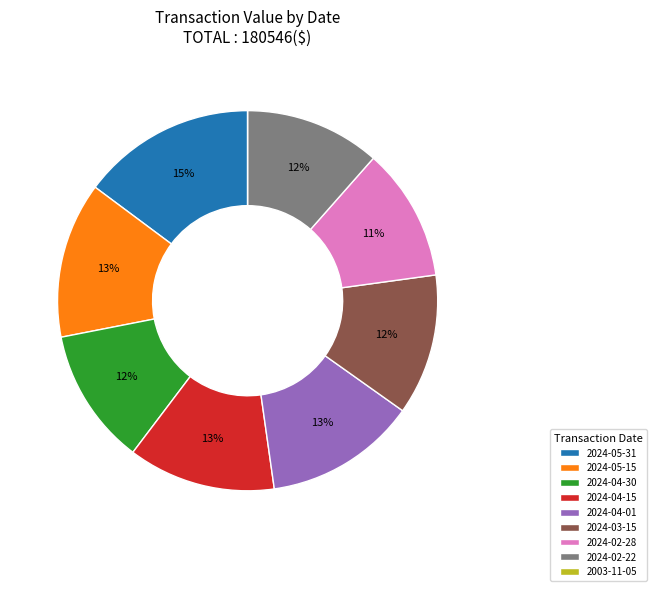

What is the largest slice in the pie chart?

2024-05-31